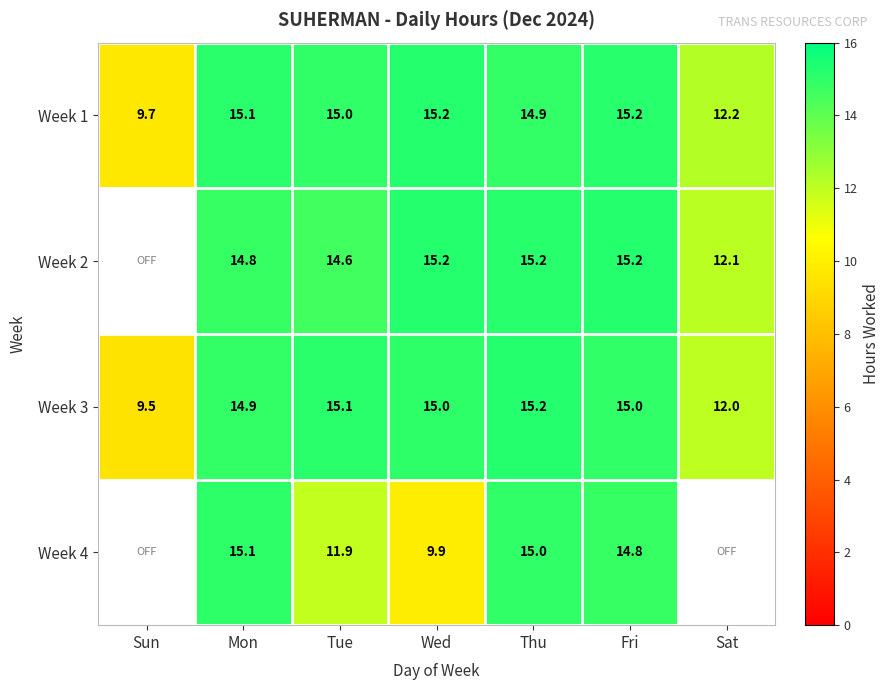

Where is Week 3 nearest to the value 12?

Sat